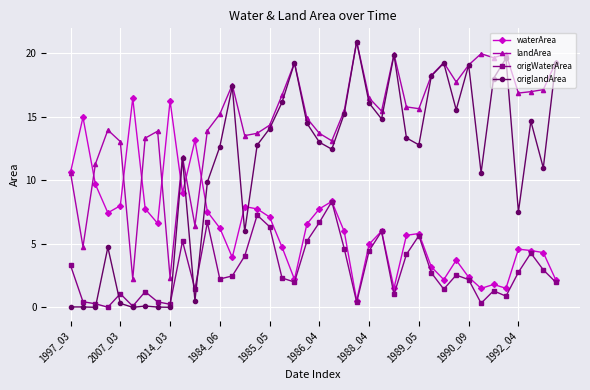

What is the greatest value displayed?

20.9